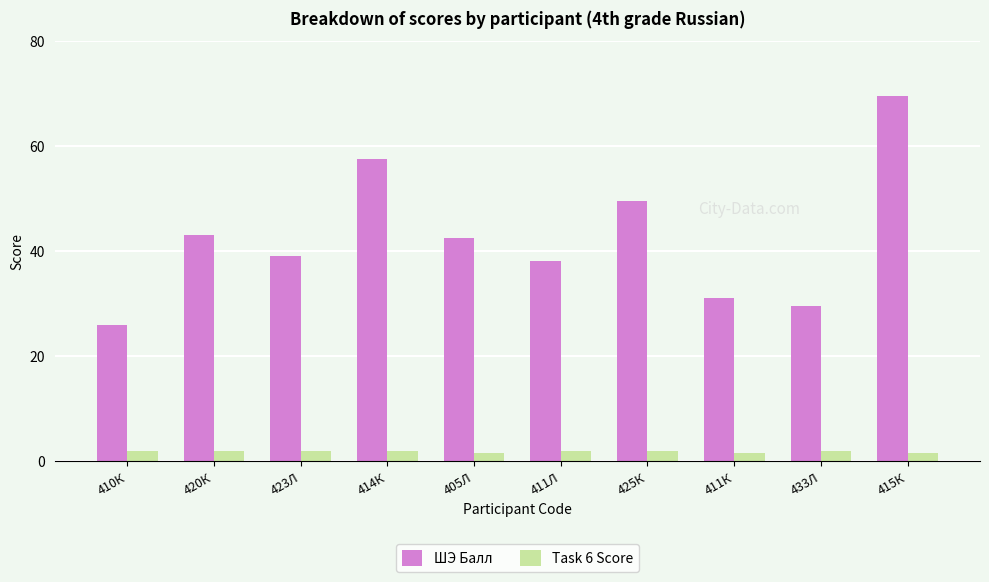

How many bars are there in each group?

2